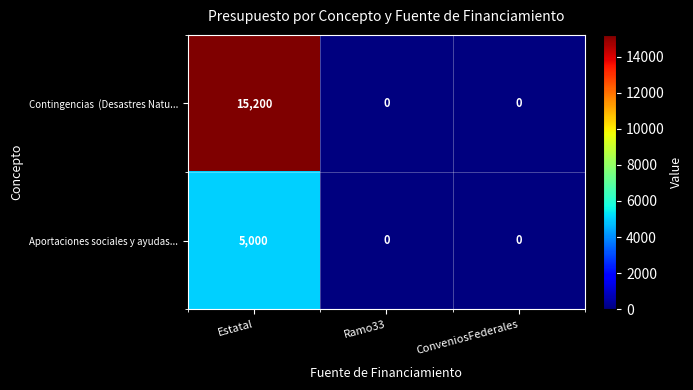

Count the number of categories in the chart.

3